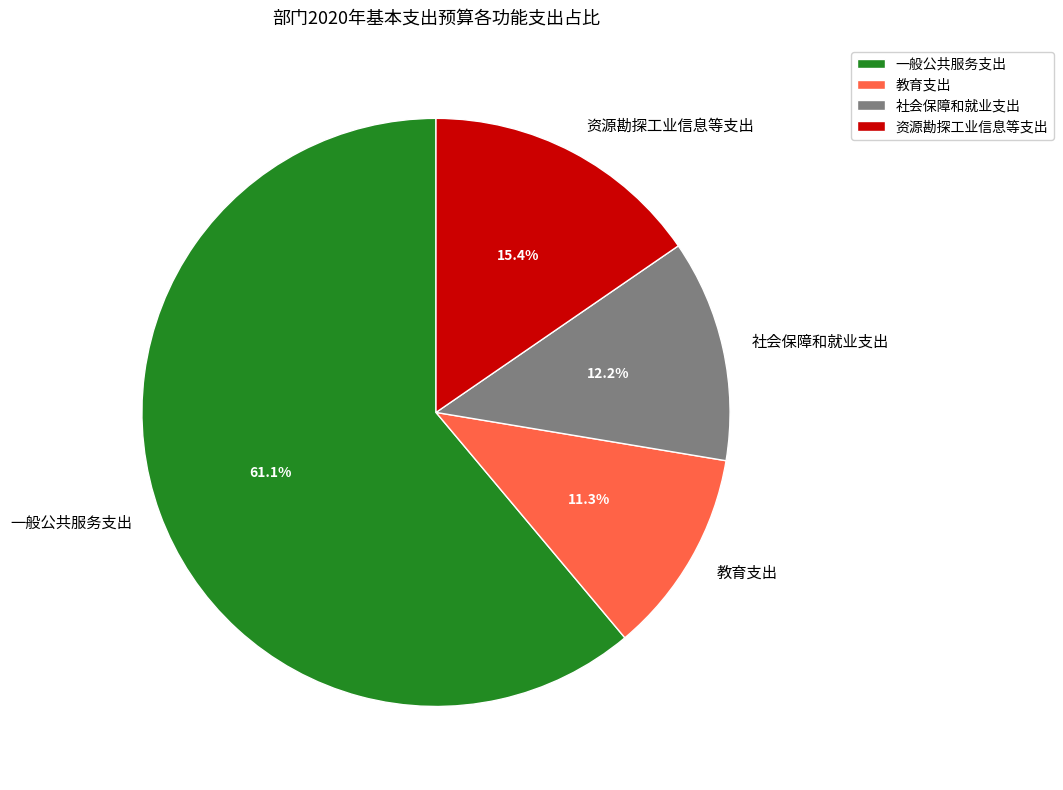

True or false: 一般公共服务支出 accounts for 71% of the total.

False